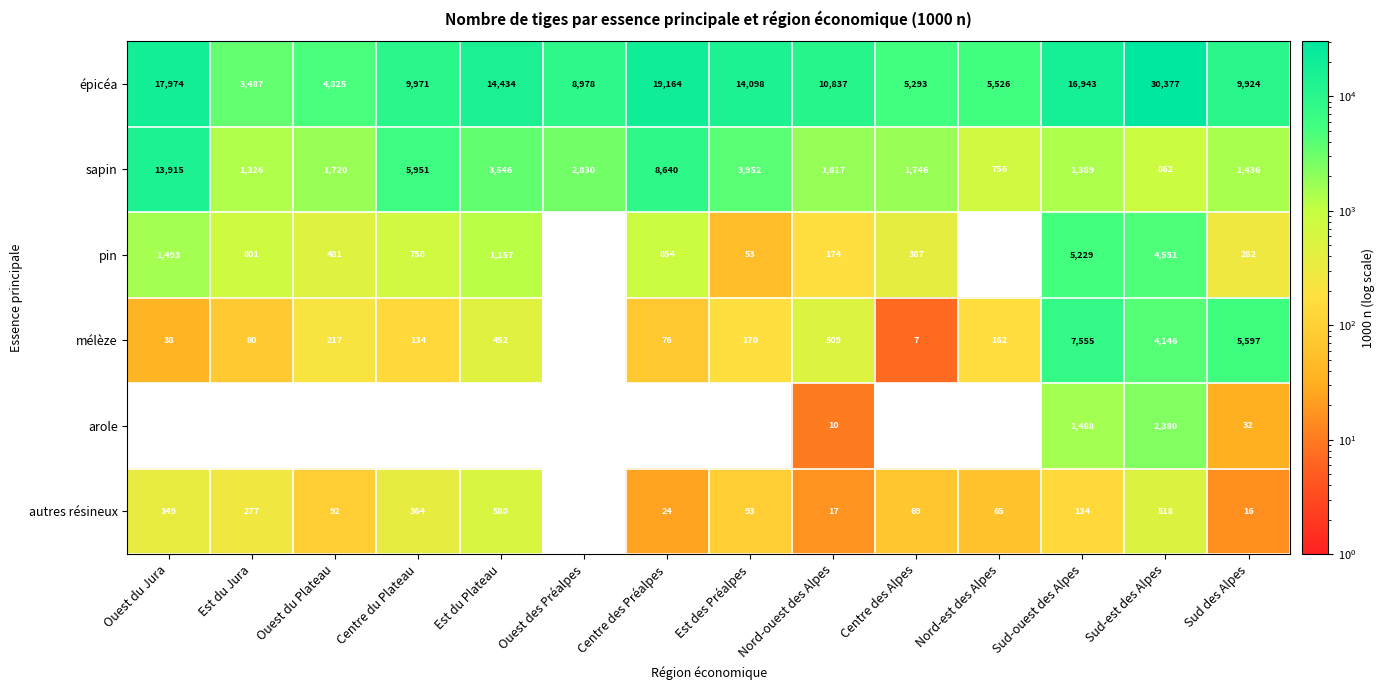

What is the minimum value shown in the chart?

7.0